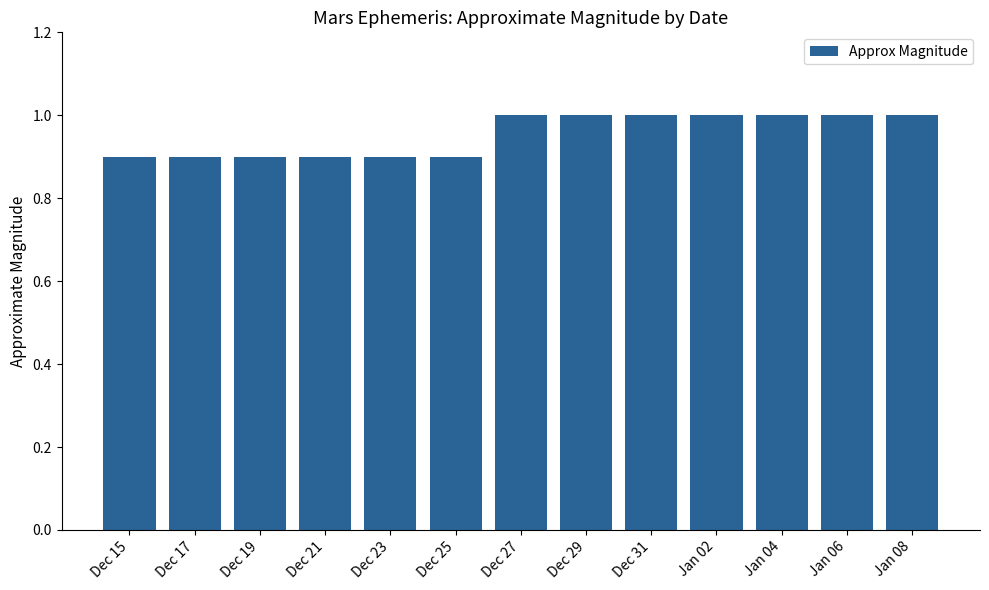

What is the average value?

1.0